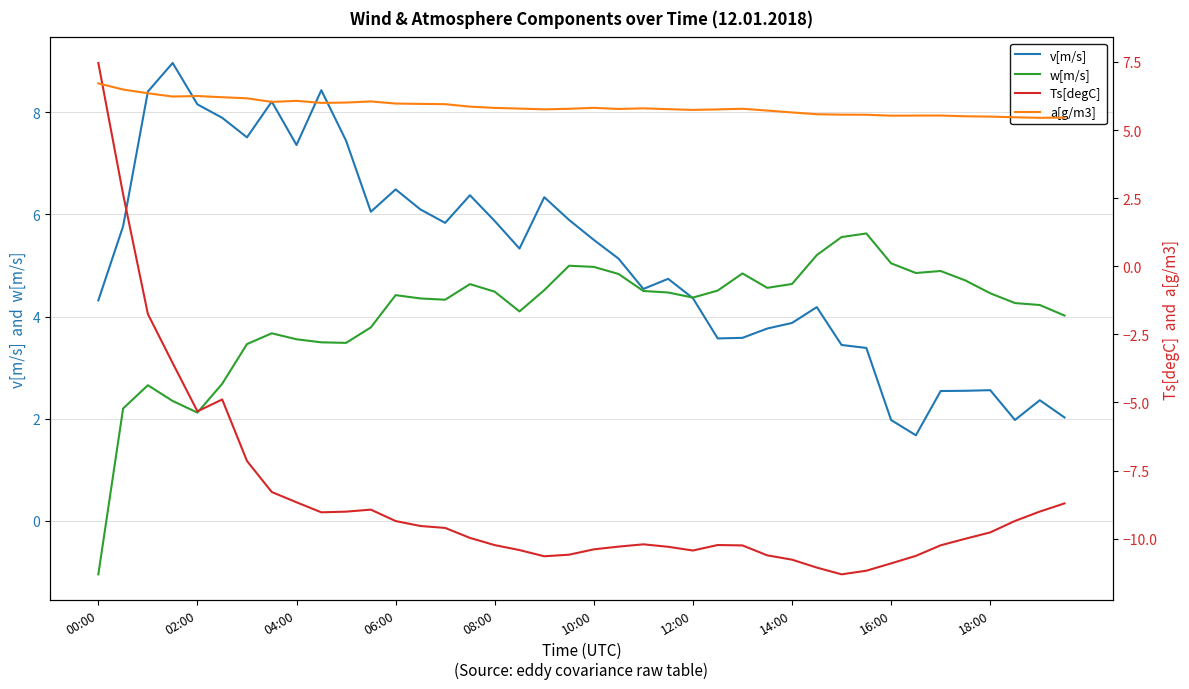

Is this an area chart (filled region under the line)?

No